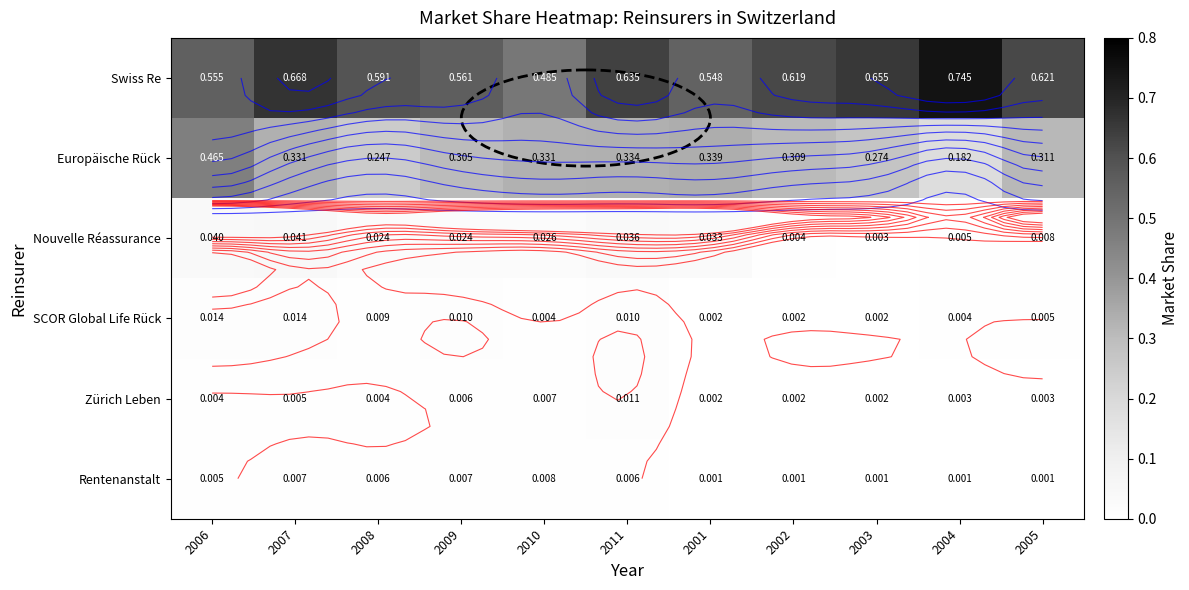

At which category is the sum across all series the highest?

2006